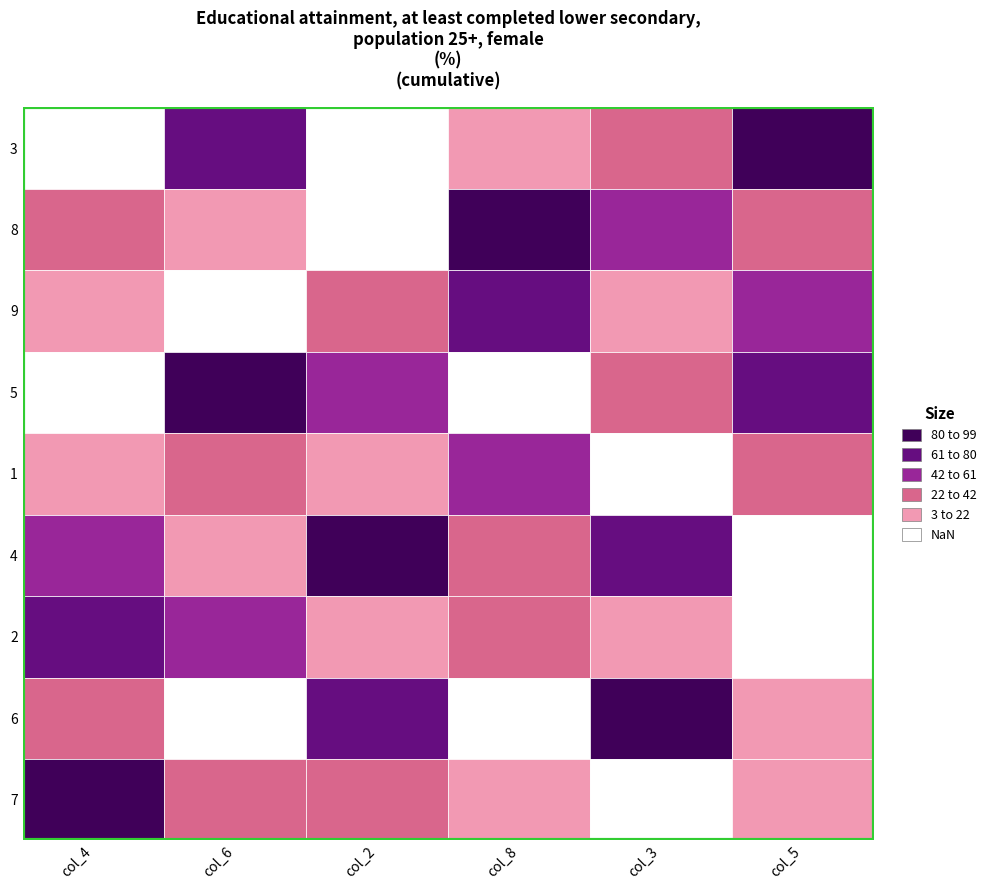

What position from the left is 1?

5